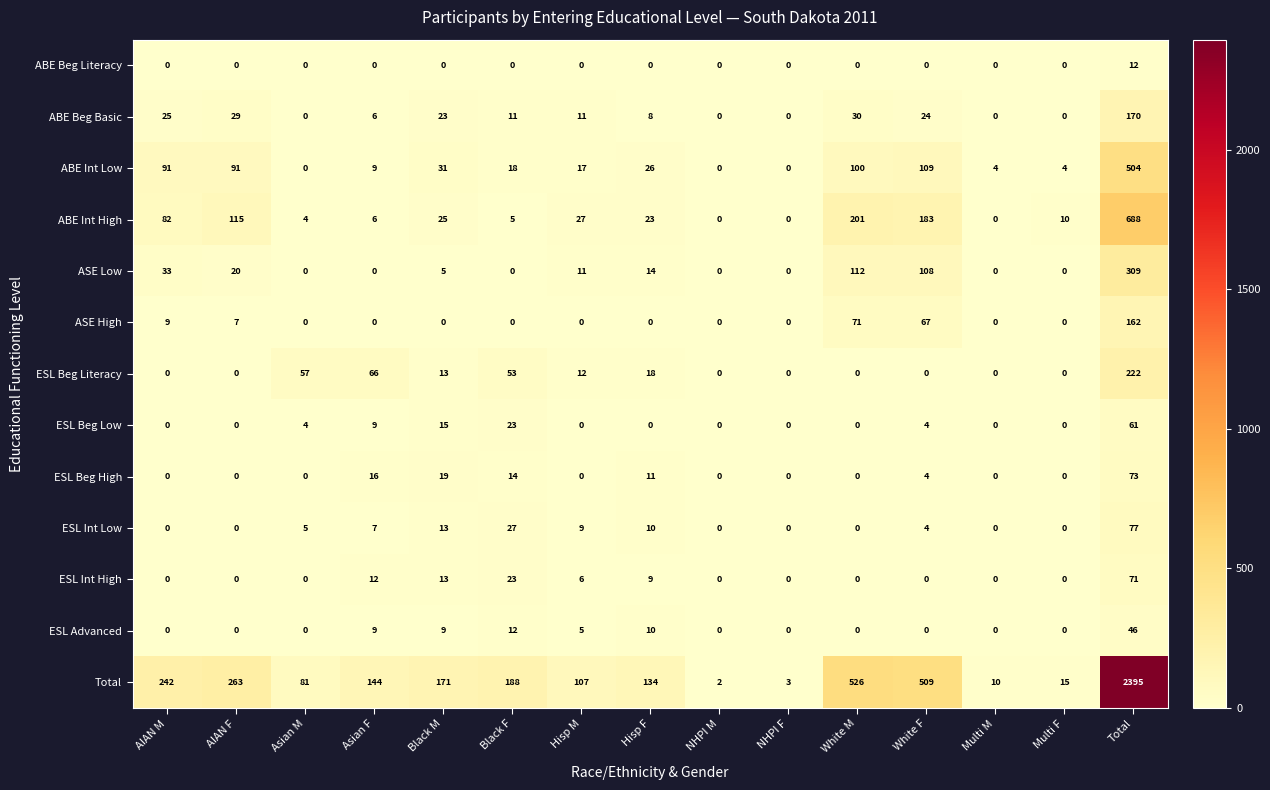

Which series has the widest spread of values?

Total